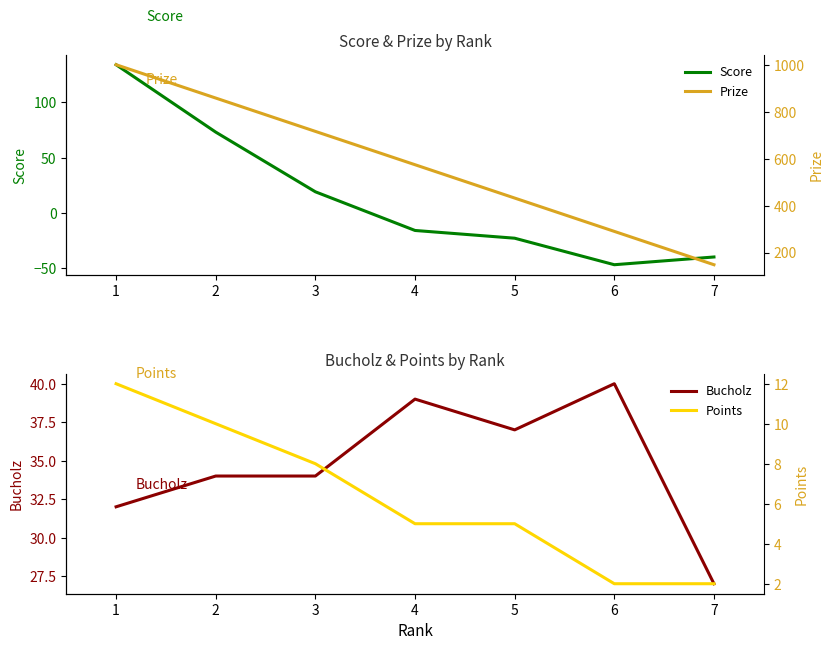

How many interior local peaks does the Bucholz series have?

2